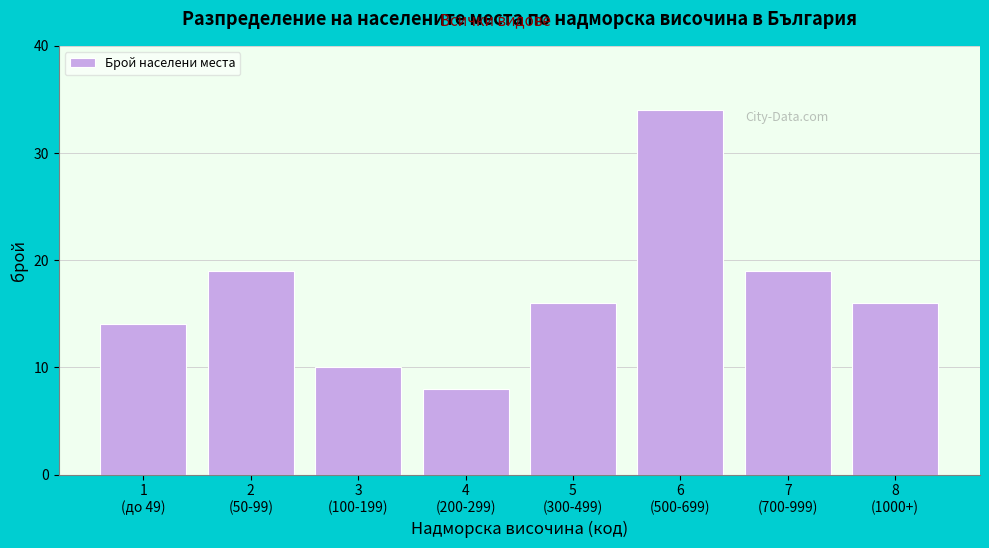

Reading right to left, list all the values displayed in this chart.

16	19	34	16	8	10	19	14